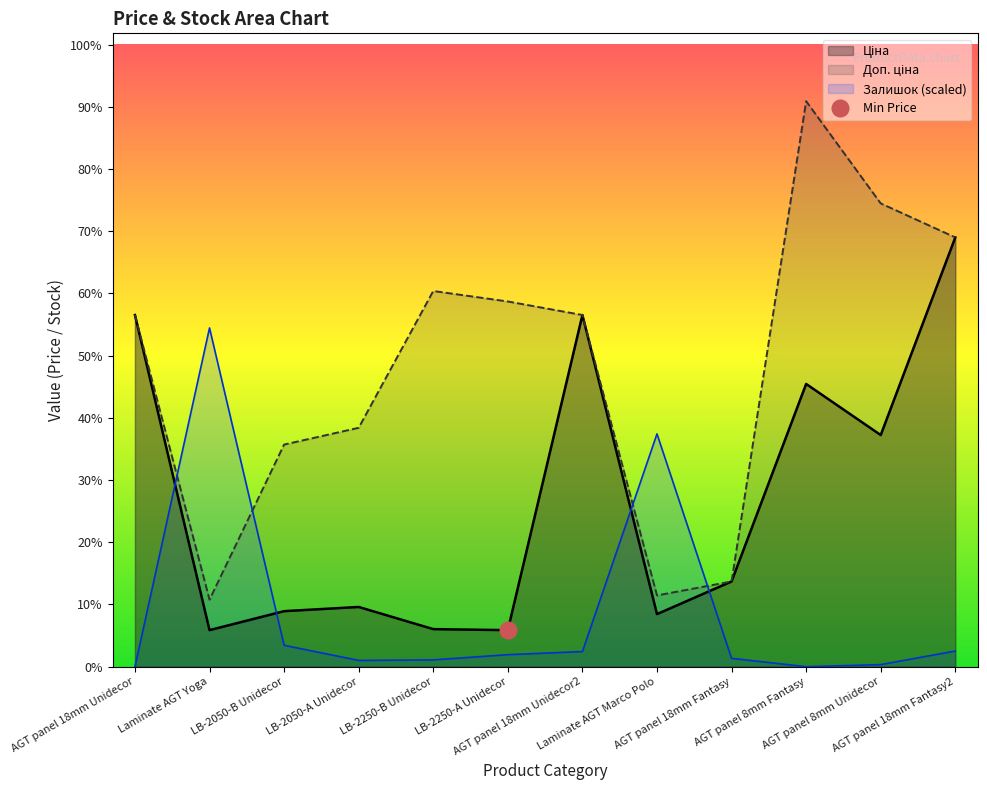

Reading left to right, what are all the values shown in this chart?

Price: AGT panel 18mm Unidecor=5636.0	Laminate AGT Yoga=586.0	LB-2050-B Unidecor=889.9	LB-2050-A Unidecor=957.1	LB-2250-B Unidecor=602.1	LB-2250-A Unidecor=585.3	AGT panel 18mm Unidecor2=5636.0	Laminate AGT Marco Polo=842.8	AGT panel 18mm Fantasy=1366.3	AGT panel 8mm Fantasy=4531.4	AGT panel 8mm Unidecor=3712.4	AGT panel 18mm Fantasy2=6879.5
Doп. Price: AGT panel 18mm Unidecor=5636.0	Laminate AGT Yoga=1074.5	LB-2050-B Unidecor=3559.7	LB-2050-A Unidecor=3828.4	LB-2250-B Unidecor=6020.8	LB-2250-A Unidecor=5852.9	AGT panel 18mm Unidecor2=5636.0	Laminate AGT Marco Polo=1142.1	AGT panel 18mm Fantasy=1366.0	AGT panel 8mm Fantasy=9062.9	AGT panel 8mm Unidecor=7424.7	AGT panel 18mm Fantasy2=6879.5
Stock: AGT panel 18mm Unidecor=0.0	Laminate AGT Yoga=5429.4	LB-2050-B Unidecor=343.0	LB-2050-A Unidecor=100.4	LB-2250-B Unidecor=108.8	LB-2250-A Unidecor=192.4	AGT panel 18mm Unidecor2=242.6	Laminate AGT Marco Polo=3731.1	AGT panel 18mm Fantasy=133.9	AGT panel 8mm Fantasy=0.0	AGT panel 8mm Unidecor=33.5	AGT panel 18mm Fantasy2=251.0